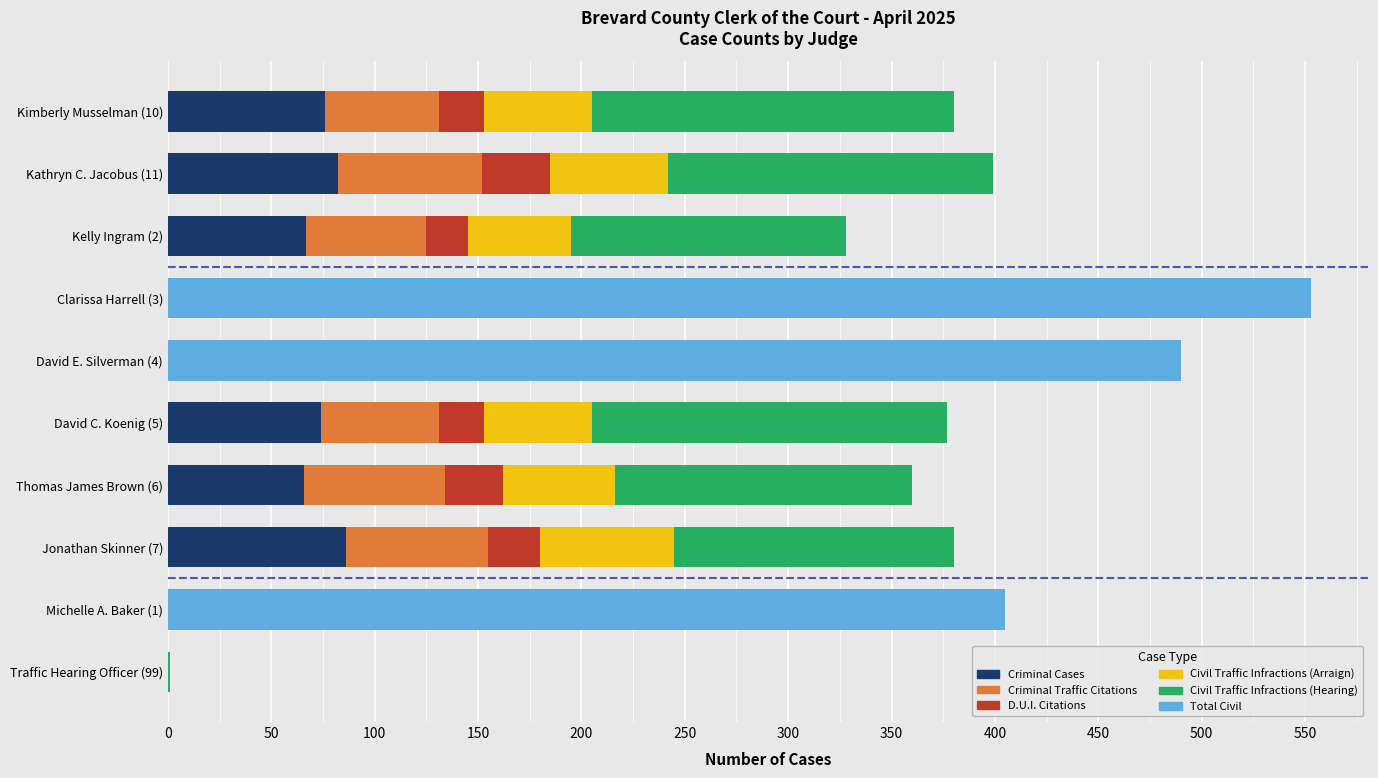

What is the highest value of the Criminal Cases series?

86